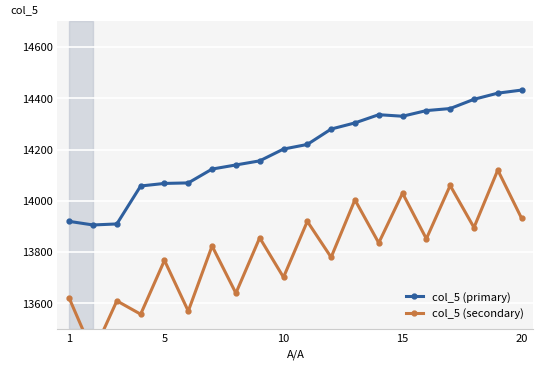

The value of col_5 (primary) at 1 is 20842. True or false?

False